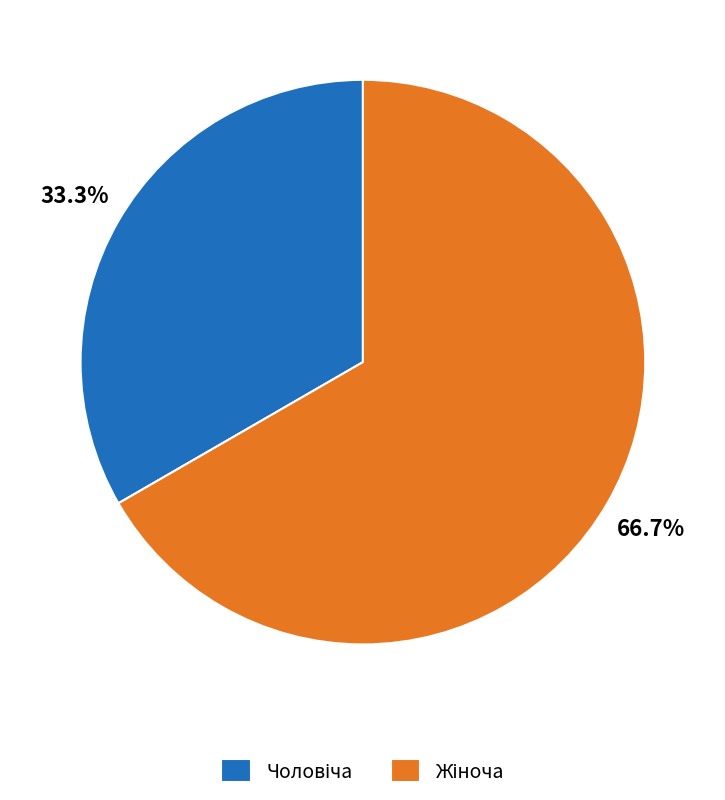

Is there any slice that represents more than half of the pie?

Yes